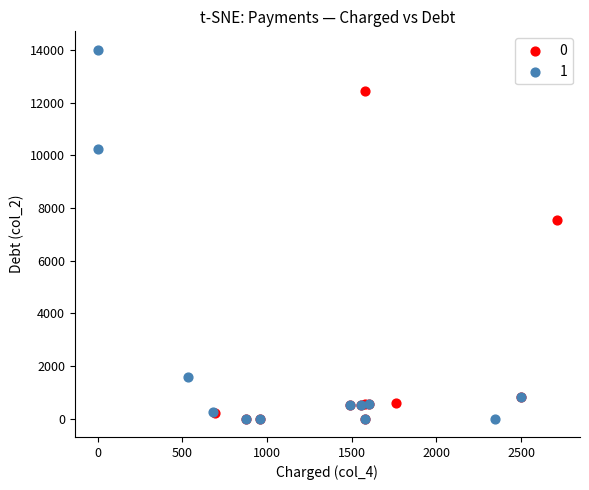

Which series has the largest Y range (max minus min)?

1